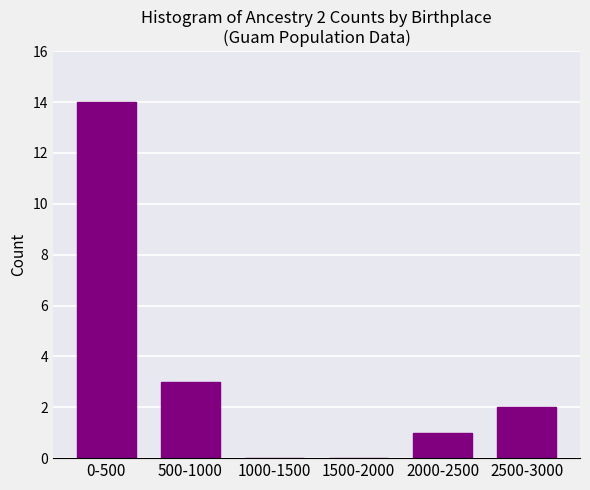

Reading left to right, extract all data points from this chart.

0-500=14	500-1000=3	1000-1500=0	1500-2000=0	2000-2500=1	2500-3000=2